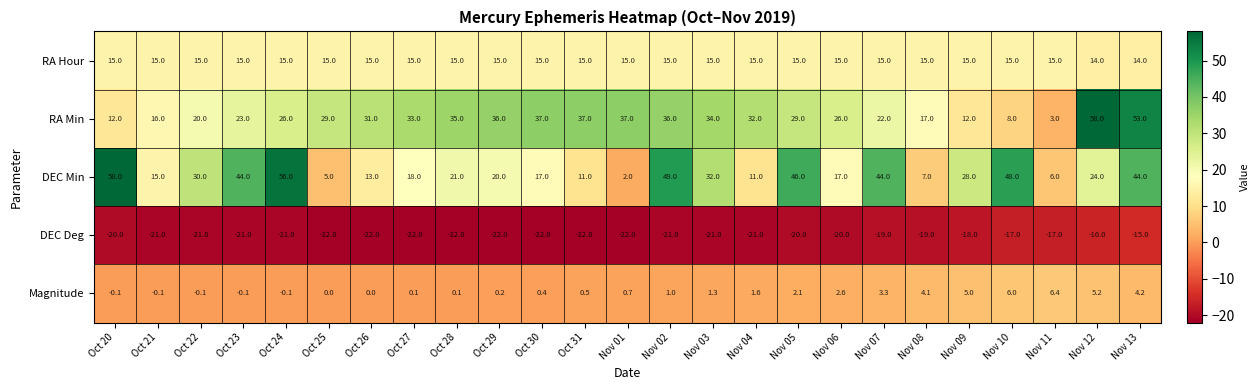

The Magnitude series shows 4.3 at Oct 26. True or false?

False